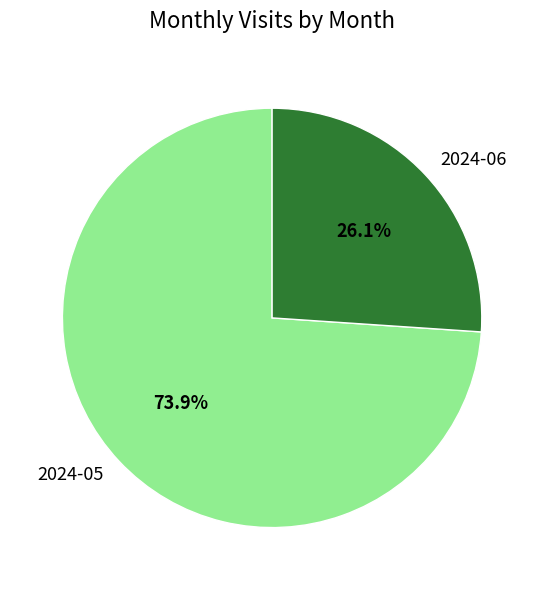

To the nearest percent, what is the combined percentage of 2024-05 and 2024-06?

100%